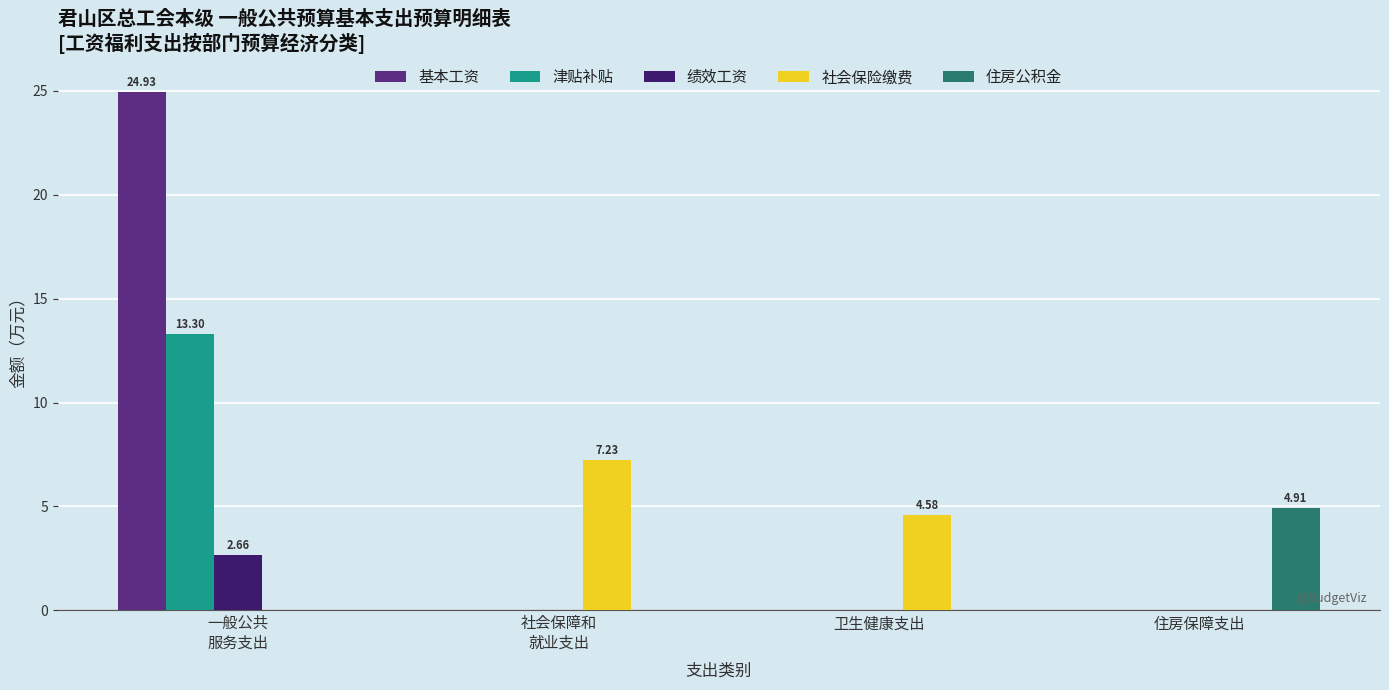

At which label is 社会保险缴费 closest to 3?

卫生健康支出